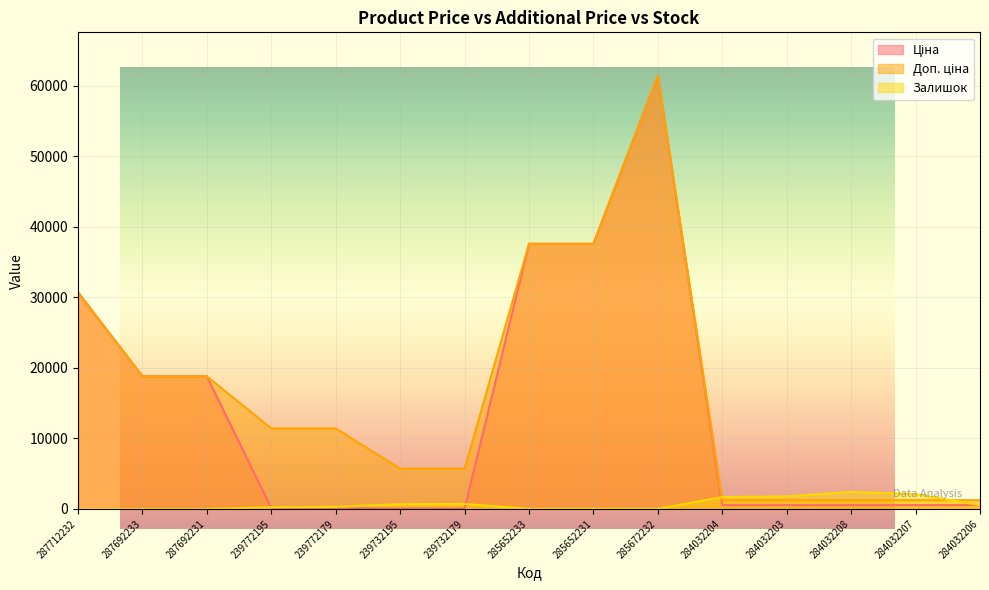

True or false: Залишок has more than 1 points higher than both neighbors.

True